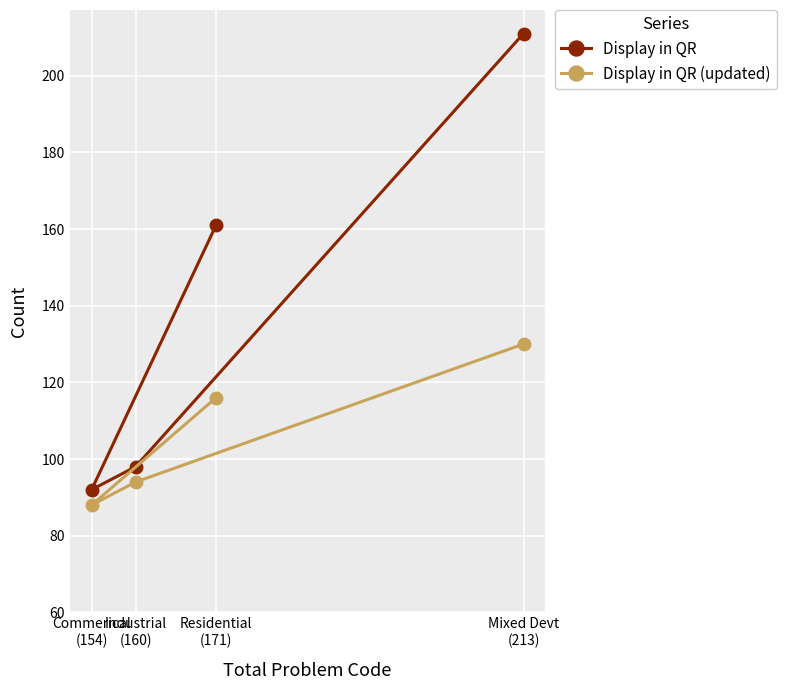

Rank the series at Residential
(171) from highest to lowest value.

Display in QR, Display in QR (updated)